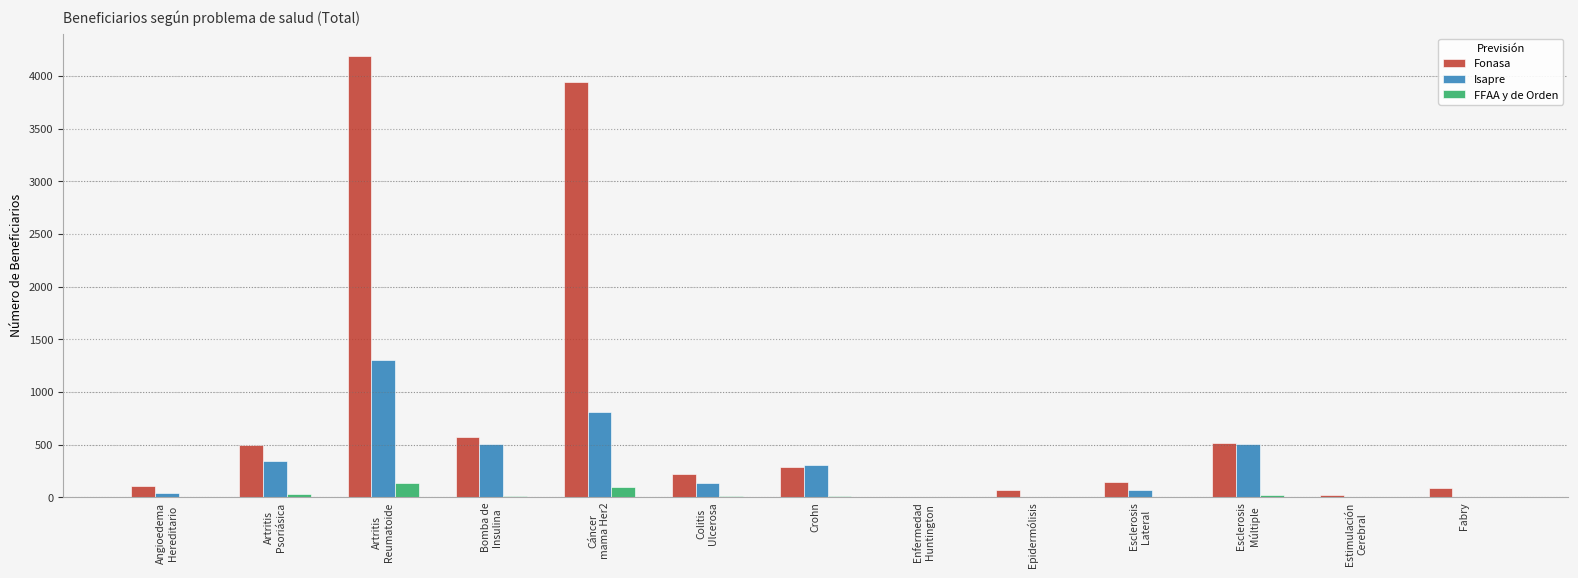

What is the highest value of the FFAA y de Orden series?

138